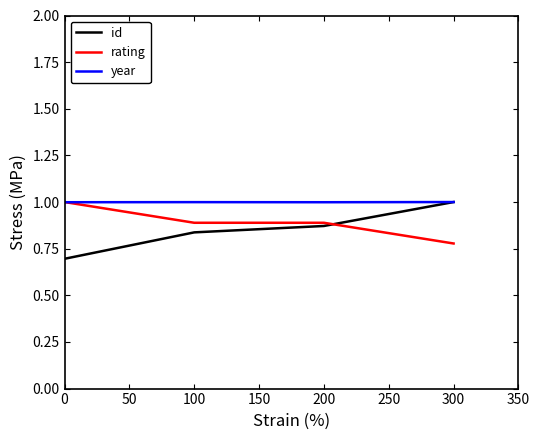

At which label does id reach its peak?

300